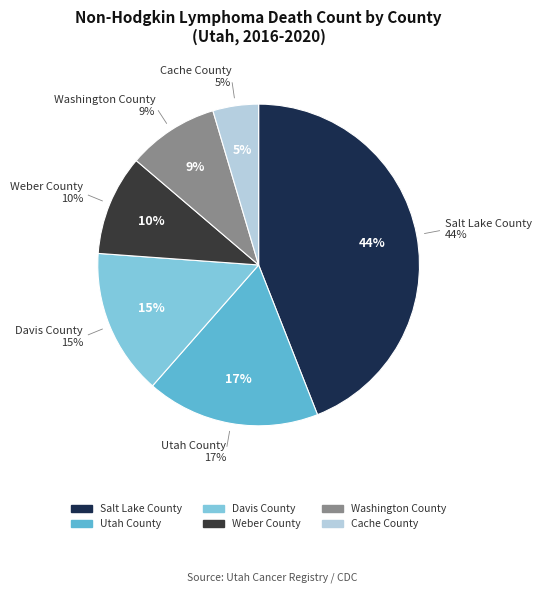

How many segments does this pie chart have?

6